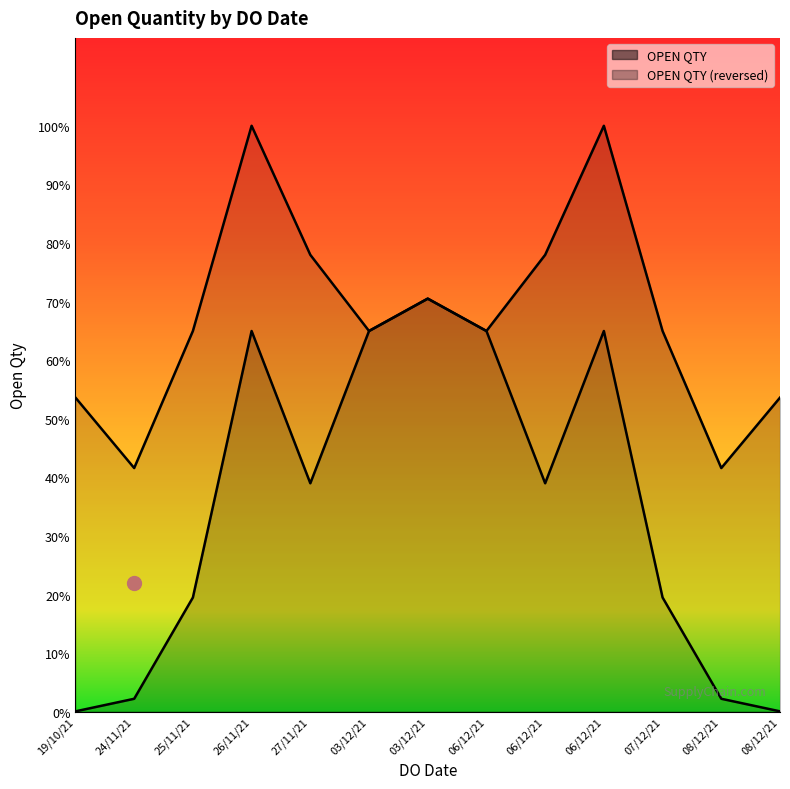

At which label does OPEN QTY trend first exceed 1000?

03/12/21